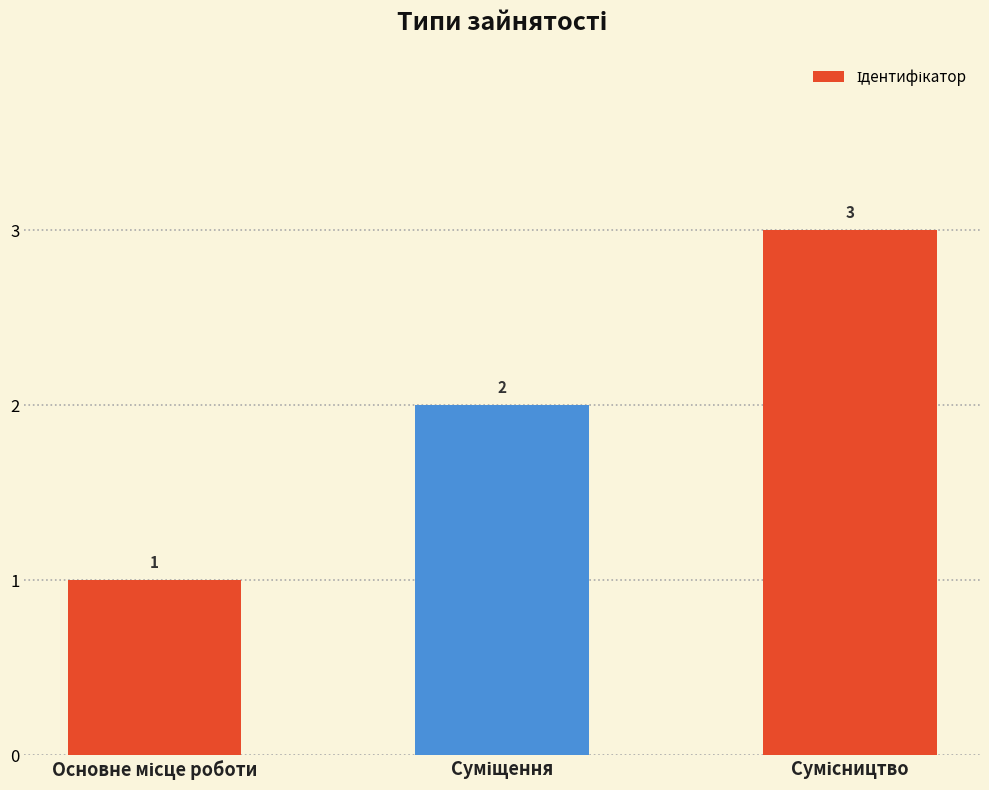

What is the sum of all values?

6